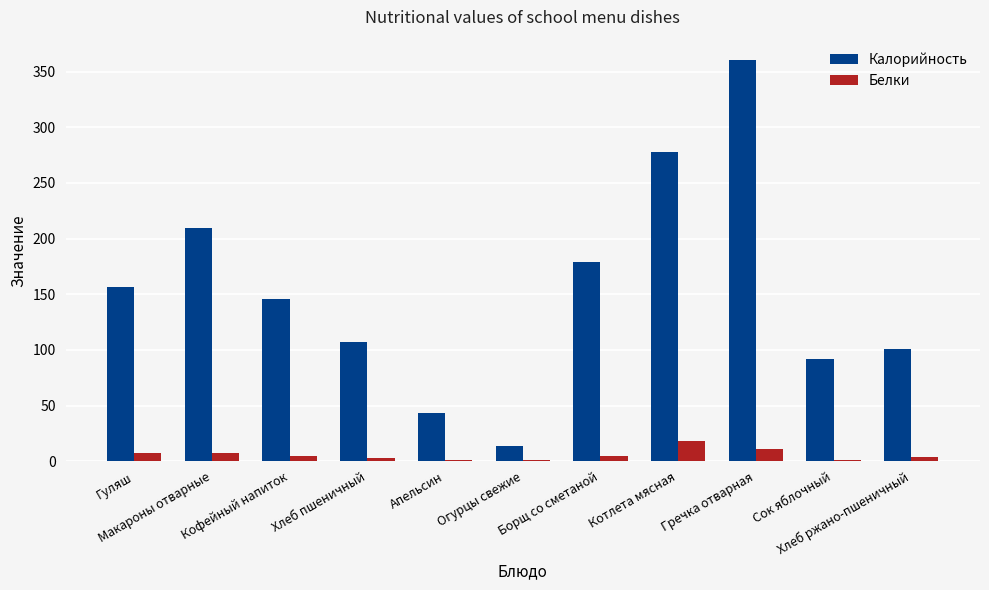

What is the sum of all Белки values?

63.4